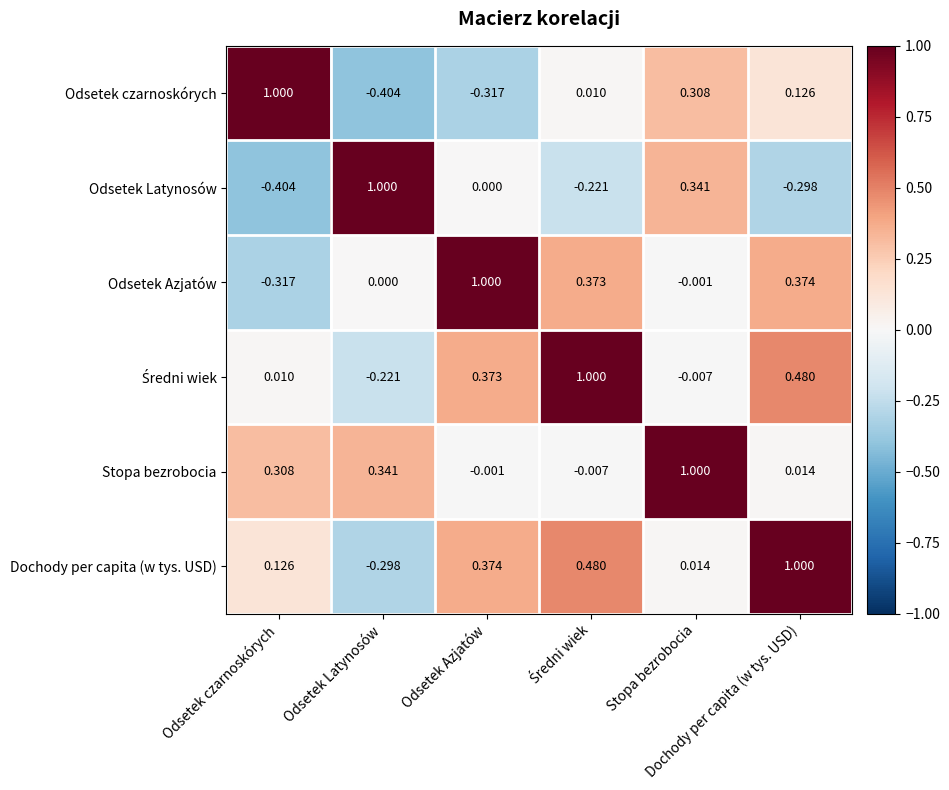

What is the total value across all series at Stopa bezrobocia?

1.7